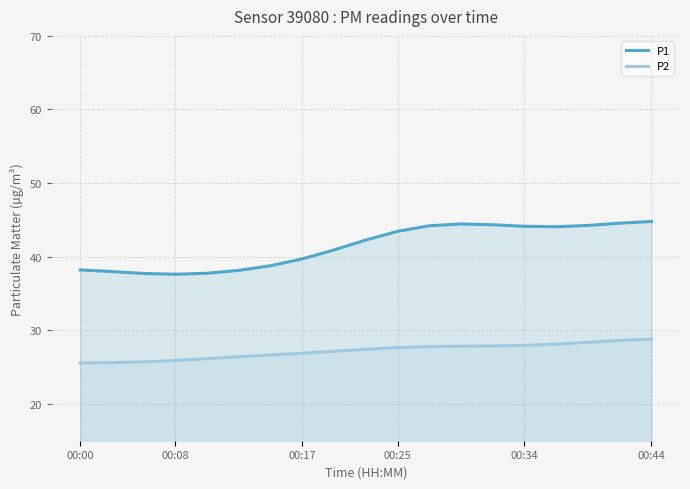

How many interior local peaks does the P1 series have?

1